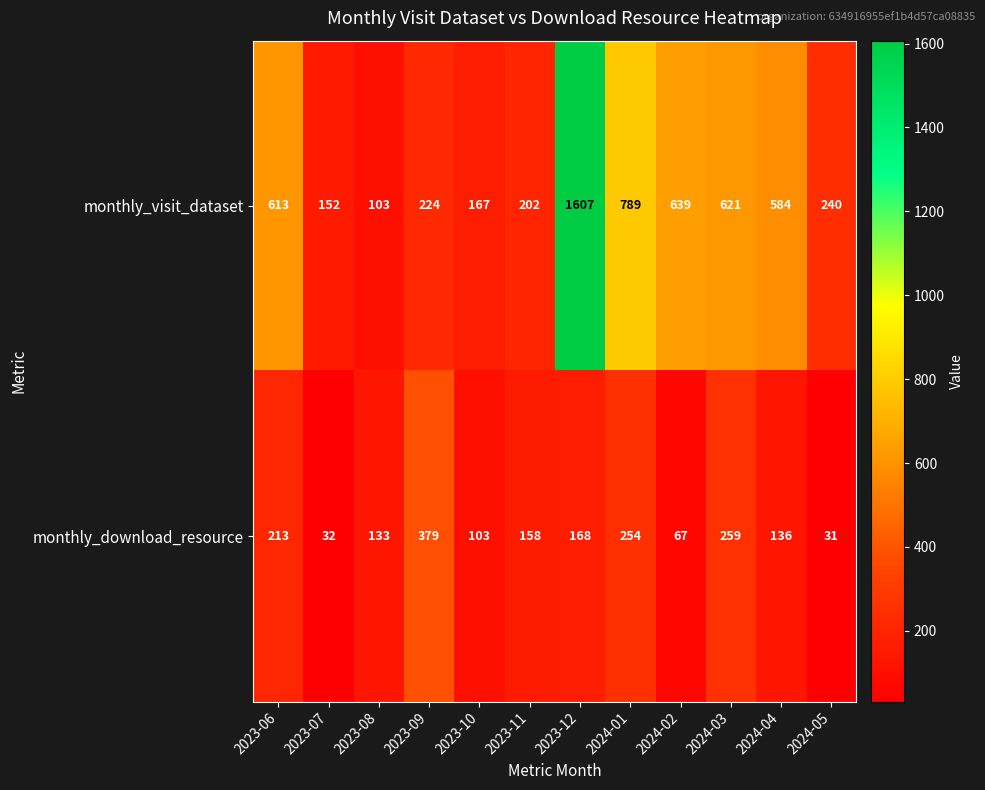

Which category has the highest value across all series?

2023-12